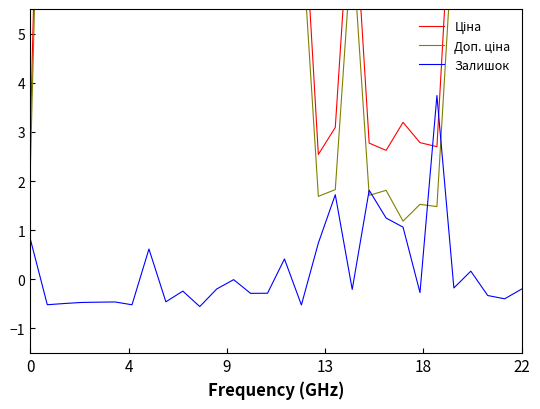

What is the lowest value of the Залишок series?

-0.6